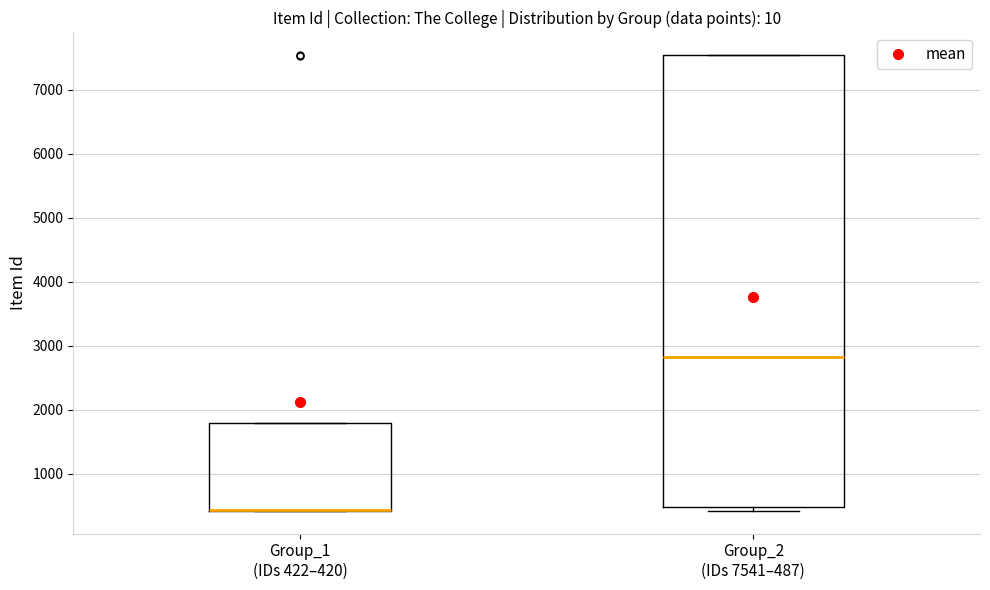

Reading left to right, read every box against the y-axis: the position of its median line, the range the box covers, and the ends of its whiskers. The values are not printed on the chart, so give them approximately, as read against the axis.

Group_1 (IDs 422–420): median 400 (drawn on the box's lower edge), box 400 to 1800, whiskers 400 to 1800
Group_2 (IDs 7541–487): median 2800, box 500 to 7500, whiskers 400 to 7500